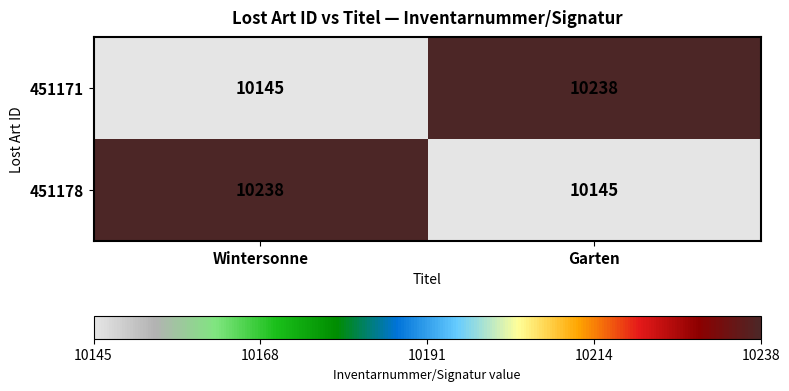

How many series are shown in this chart?

2